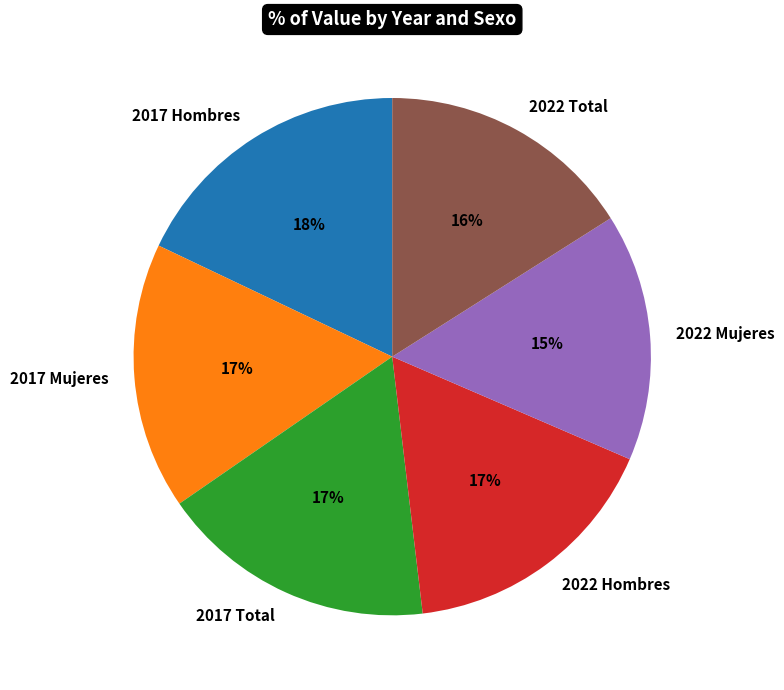

Is it true that 2017 Mujeres is 17% of the pie?

True